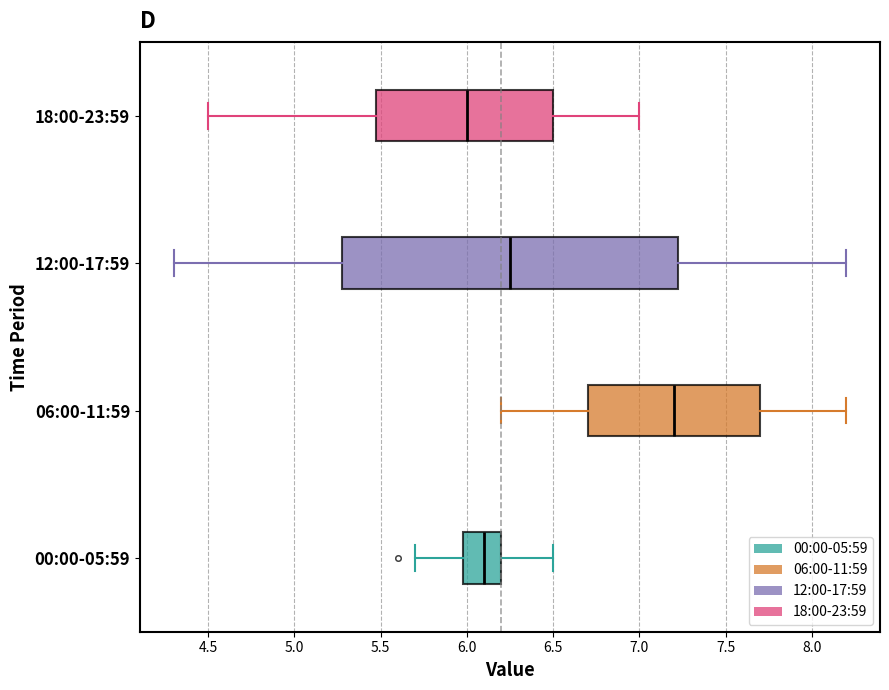

Reading bottom to top, read every box against the x-axis: the position of its median line, the range the box covers, and the ends of its whiskers. The values are not printed on the chart, so give them approximately, as read against the axis.

00:00-05:59: median 6.10, box 6.00 to 6.20, whiskers 5.70 to 6.50
06:00-11:59: median 7.20, box 6.70 to 7.70, whiskers 6.20 to 8.20
12:00-17:59: median 6.25, box 5.30 to 7.25, whiskers 4.30 to 8.20
18:00-23:59: median 6.00, box 5.50 to 6.50, whiskers 4.50 to 7.00